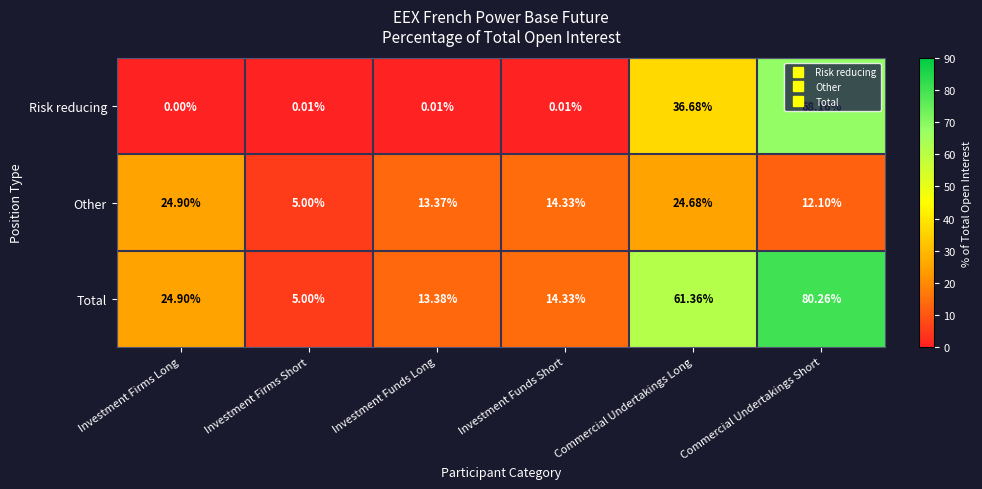

Where is Risk reducing nearest to the value 34?

Commercial Undertakings Long